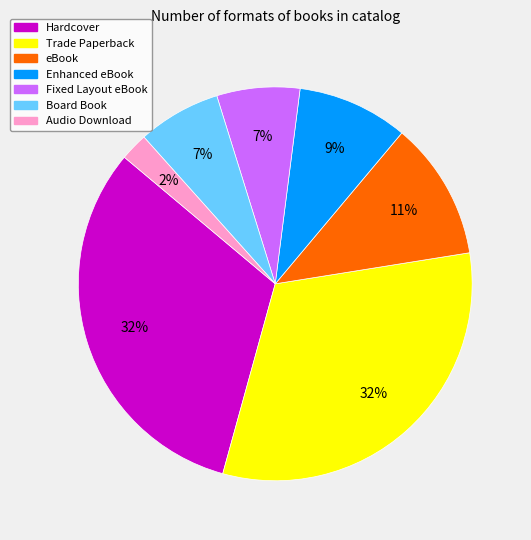

Which has a higher value, Hardcover or Fixed Layout eBook?

Hardcover